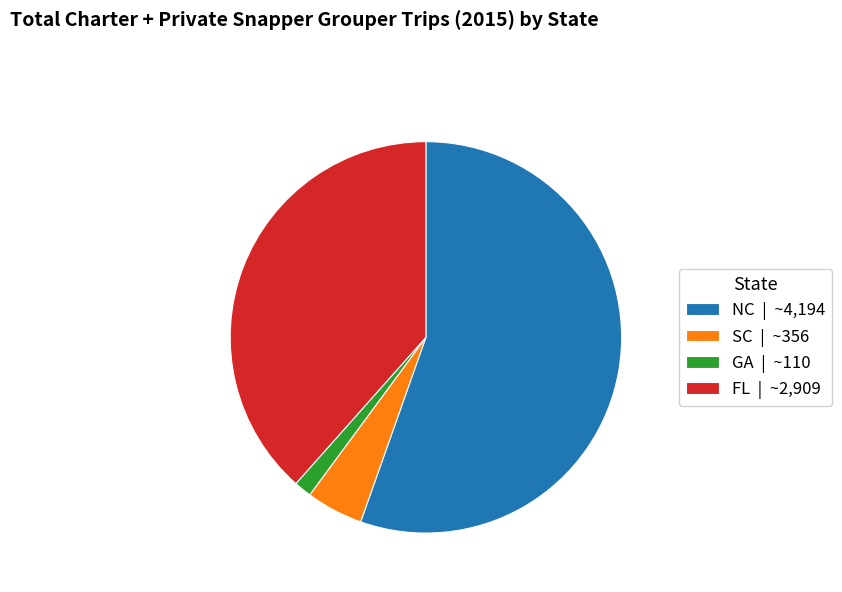

Is it true that FL is 38% of the pie?

True